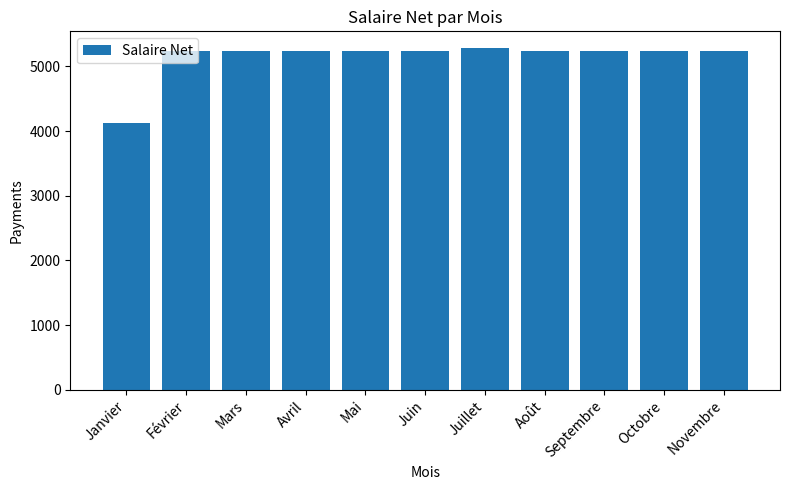

What is the average value?

5135.7